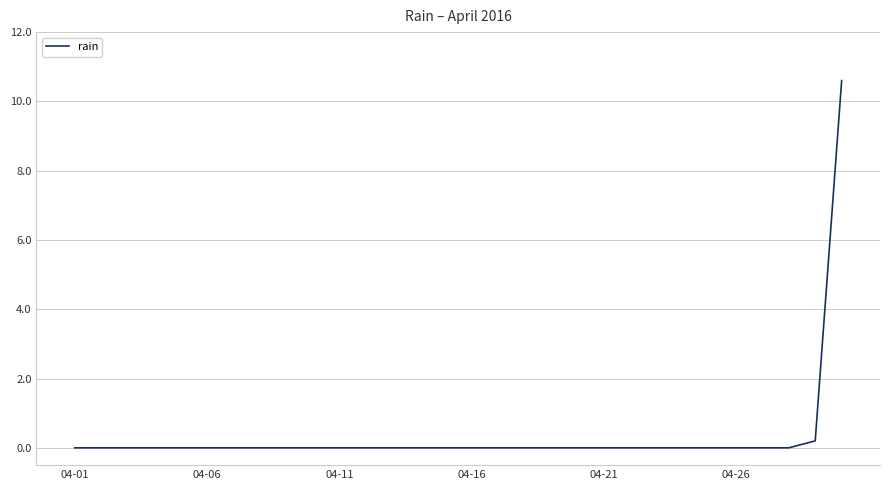

What is the maximum value shown in the chart?

10.6